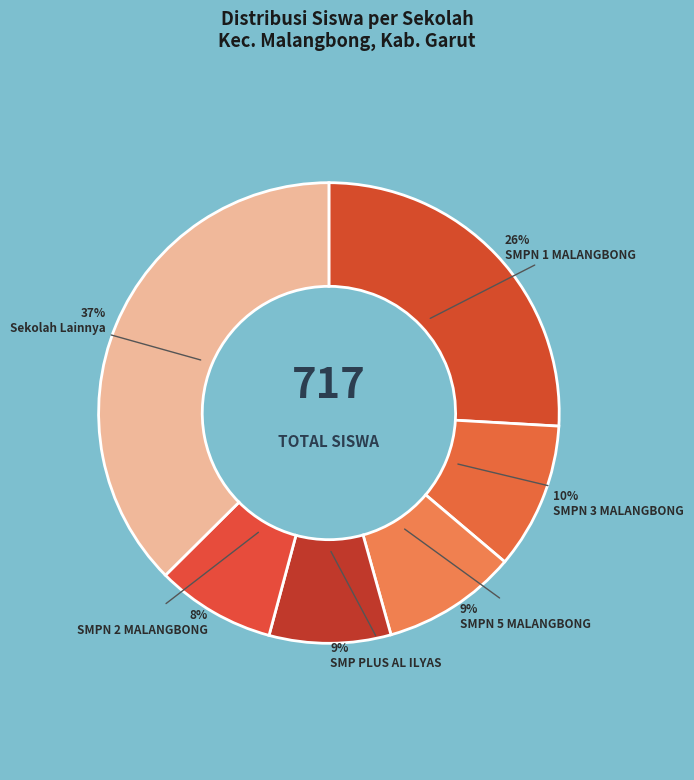

To the nearest percent, what percentage of the pie is SMP PLUS AL ILYAS?

9%